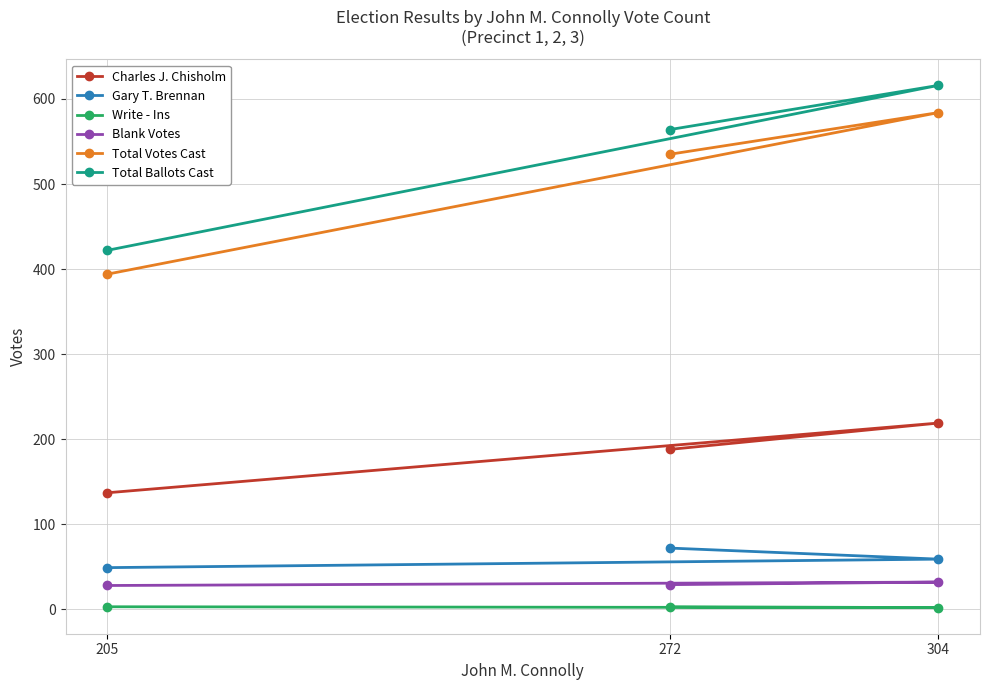

What is the sum of all Total Ballots Cast values?

1602